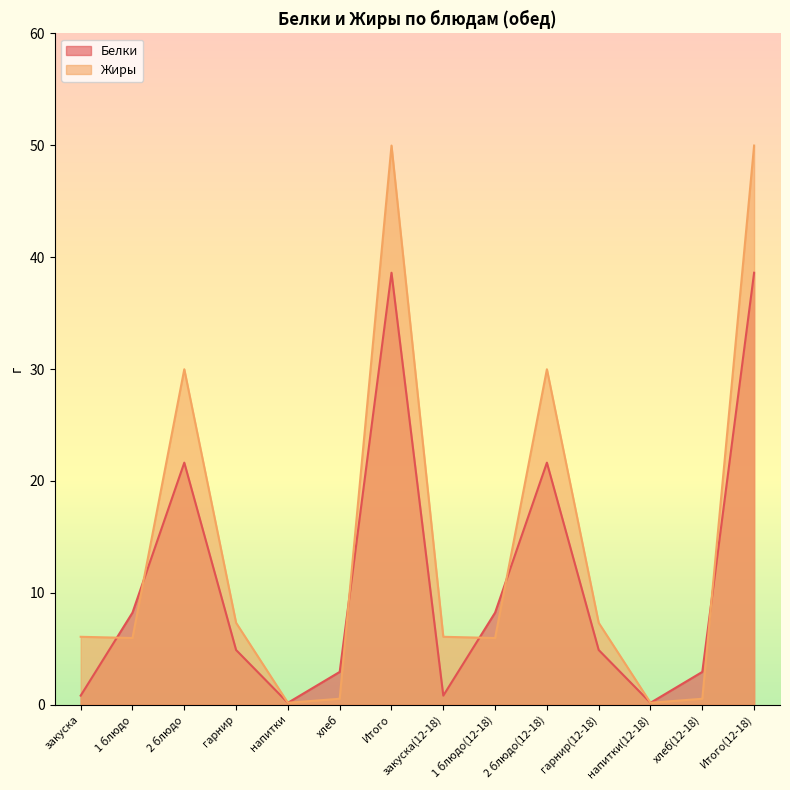

Between закуска(12-18) and хлеб(12-18), which series saw the biggest shift?

Жиры